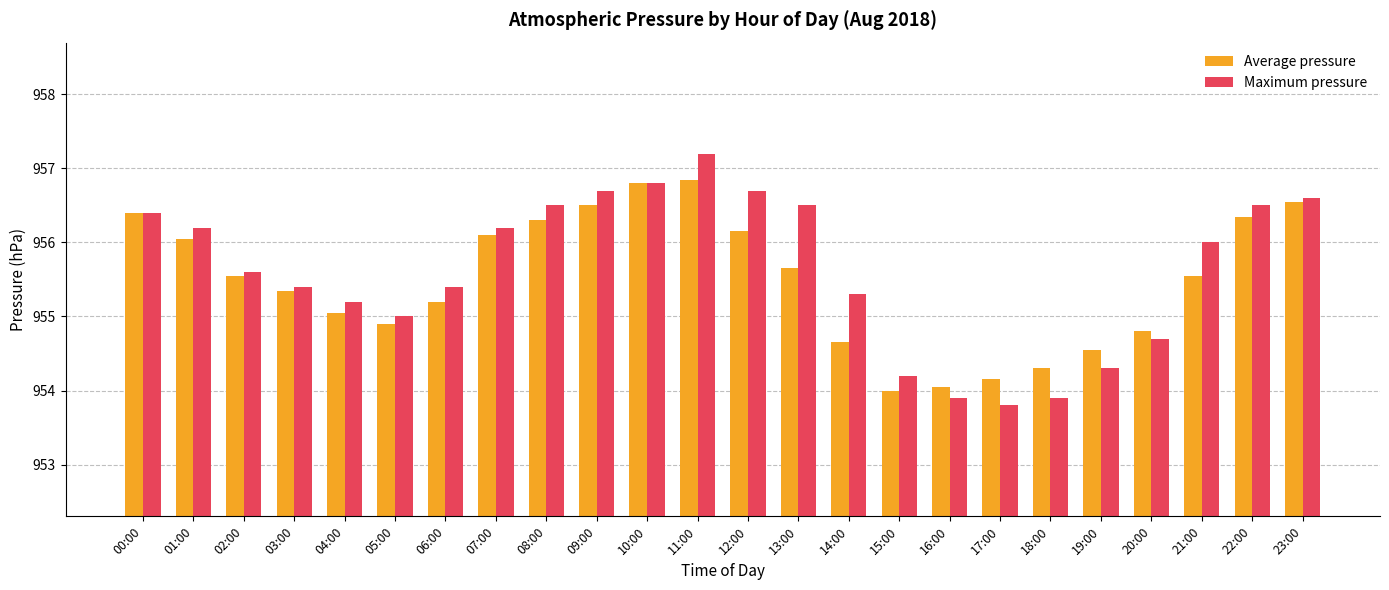

Which series has the largest total across all categories?

Maximum pressure